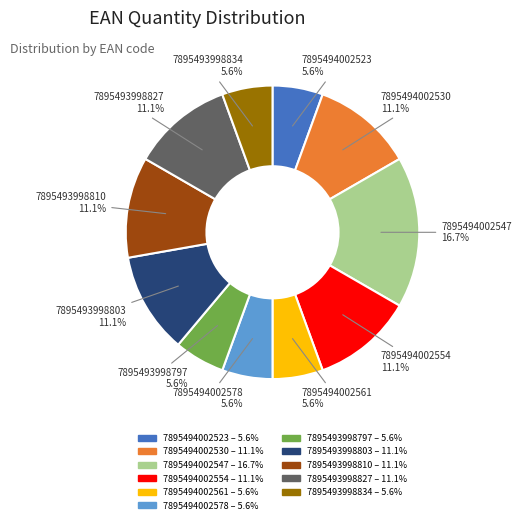

To the nearest percent, what is the difference between the largest and smallest slice percentages?

11%